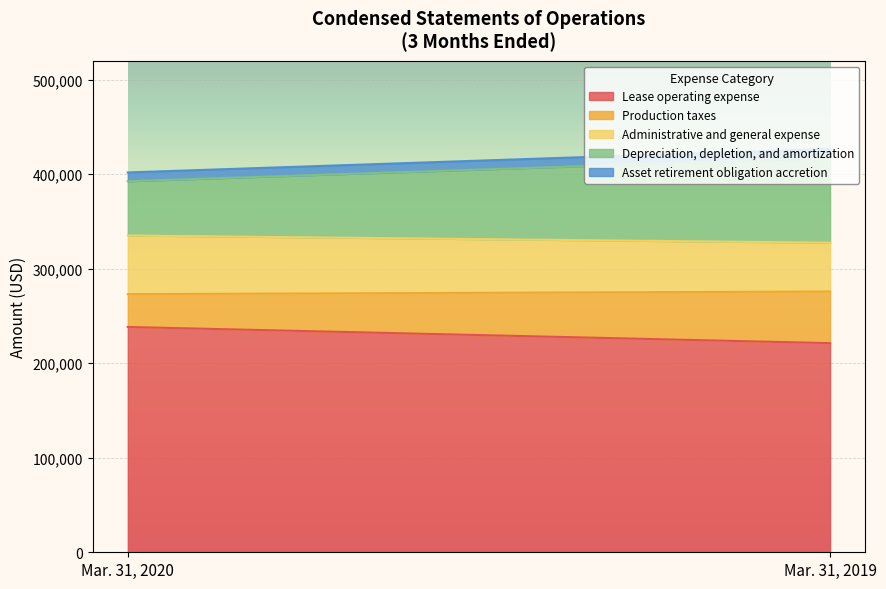

What is the average value of the Asset retirement obligation accretion series?

9458